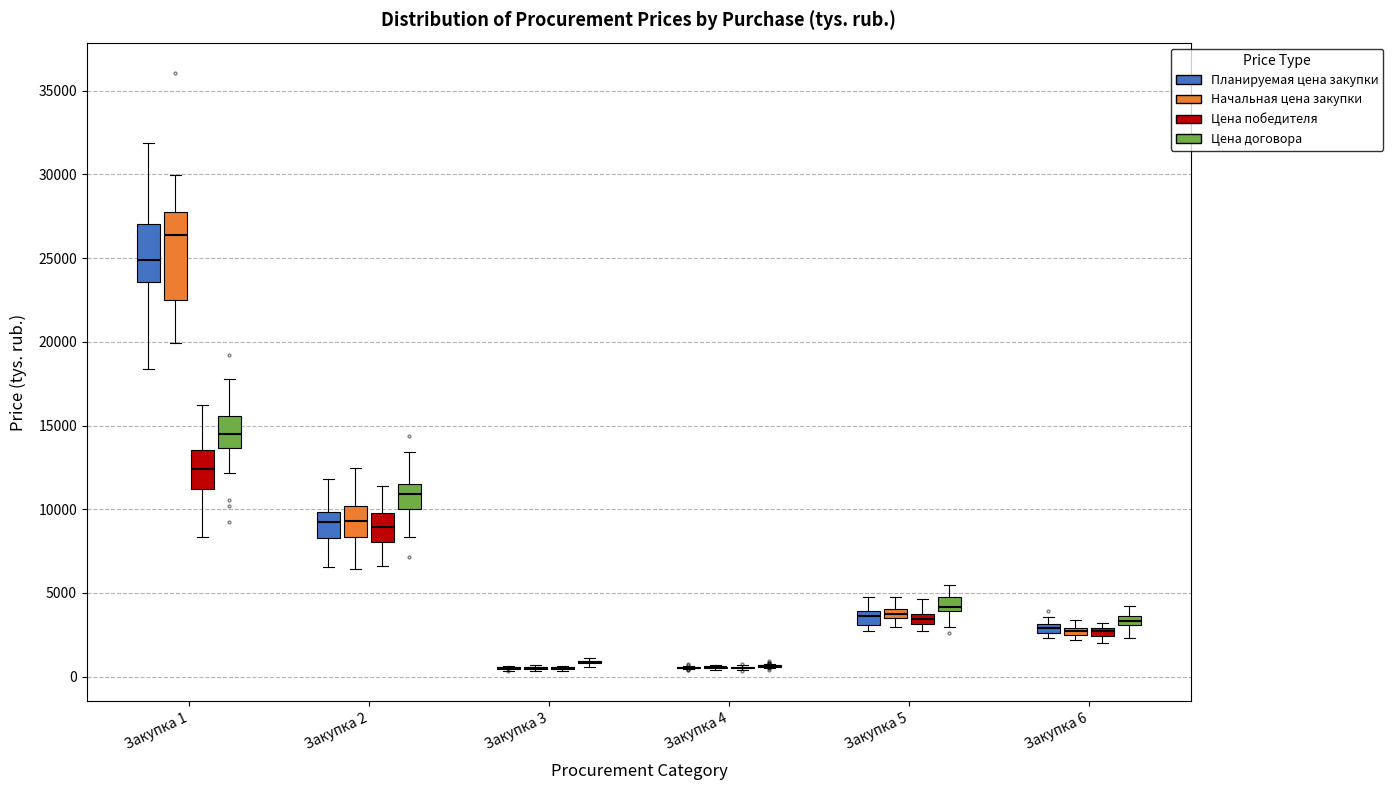

Which box is the tallest, from its lower edge to its upper edge?

Закупка 1 (Начальная цена закупки)